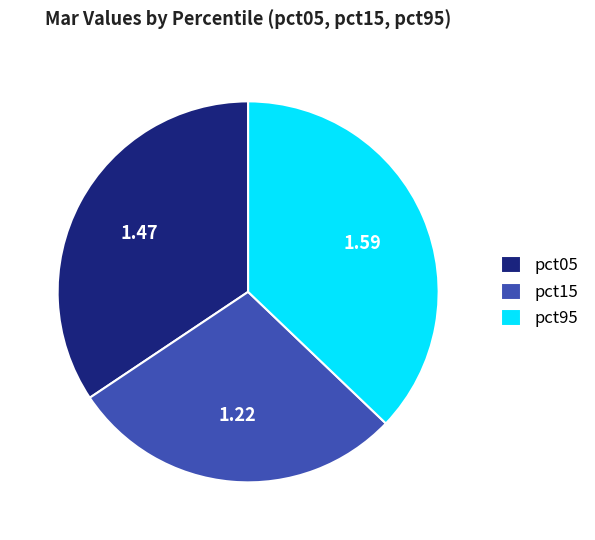

Approximately how many times larger is the value at pct95 compared to pct05?

1.1